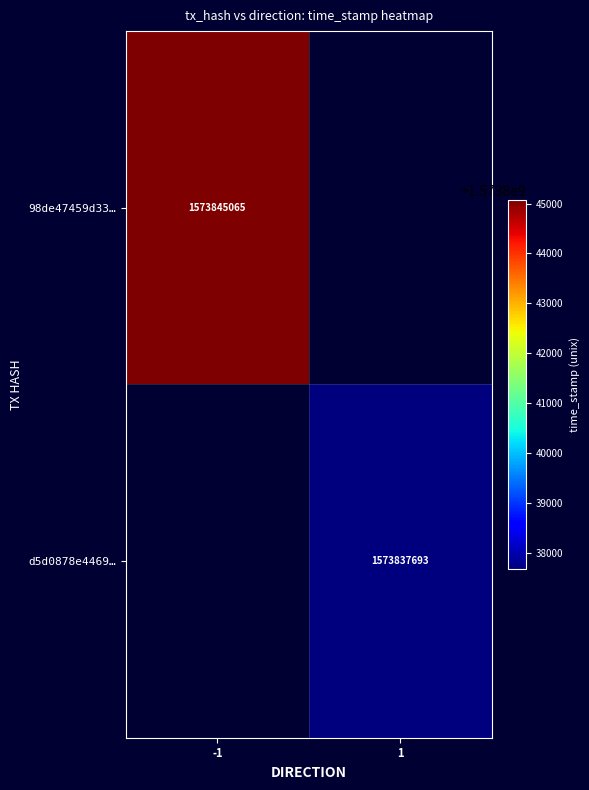

True or false: 98de47459d33… has a value of 797343459 at -1.

False